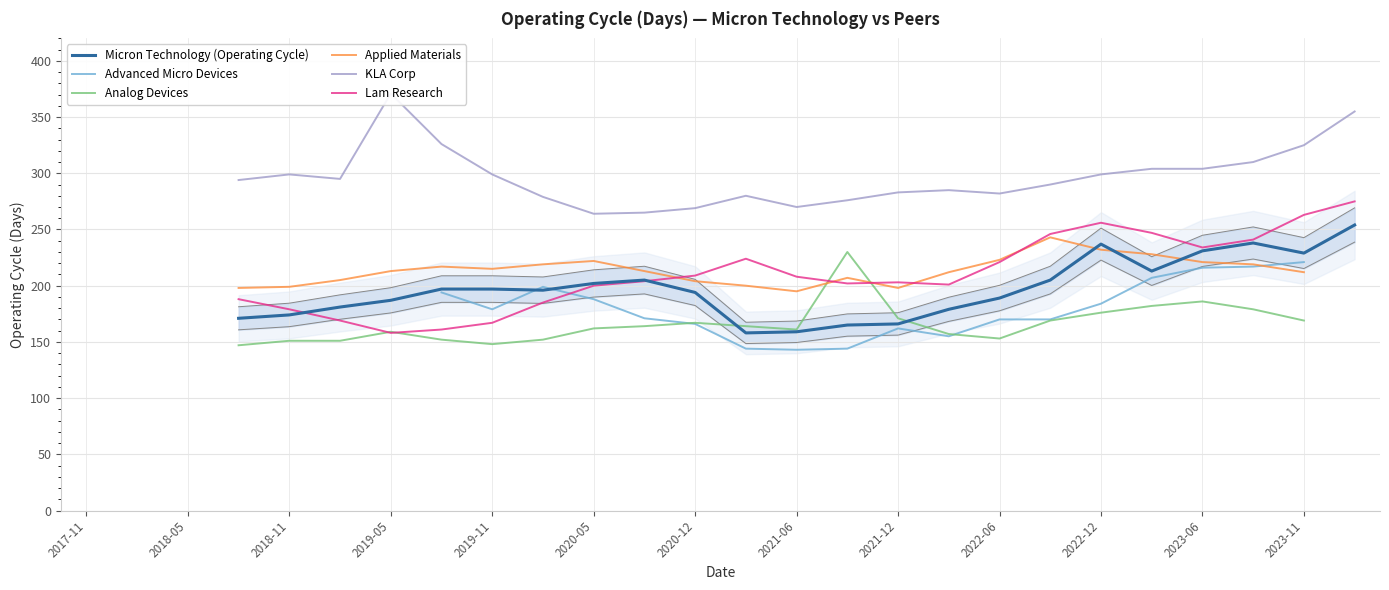

What are all the series names shown in the legend?

Micron Technology (Operating Cycle), Advanced Micro Devices, Analog Devices, Applied Materials, KLA Corp, Lam Research